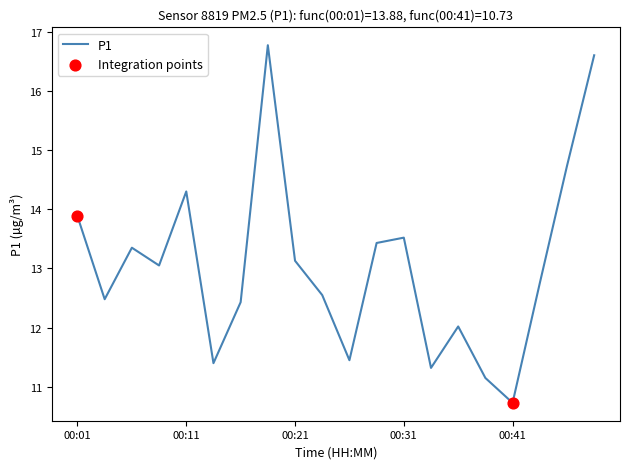

What is the minimum value shown in the chart?

10.7